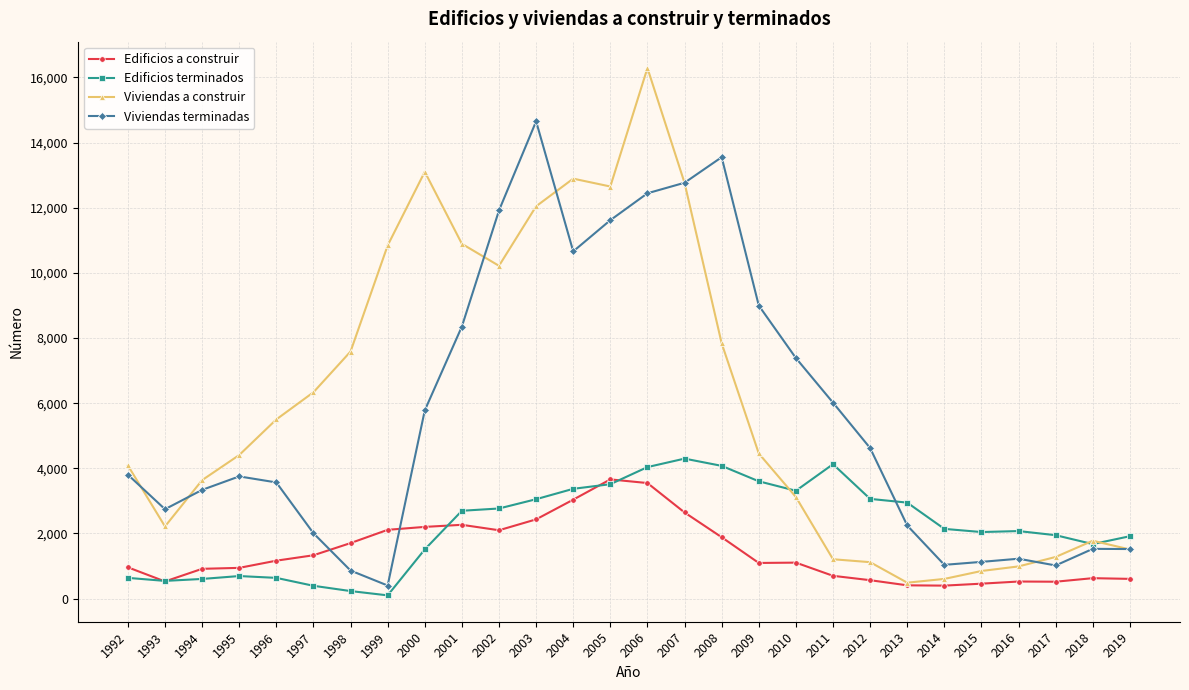

What are all the series names shown in the legend?

Edificios a construir, Edificios terminados, Viviendas a construir, Viviendas terminadas